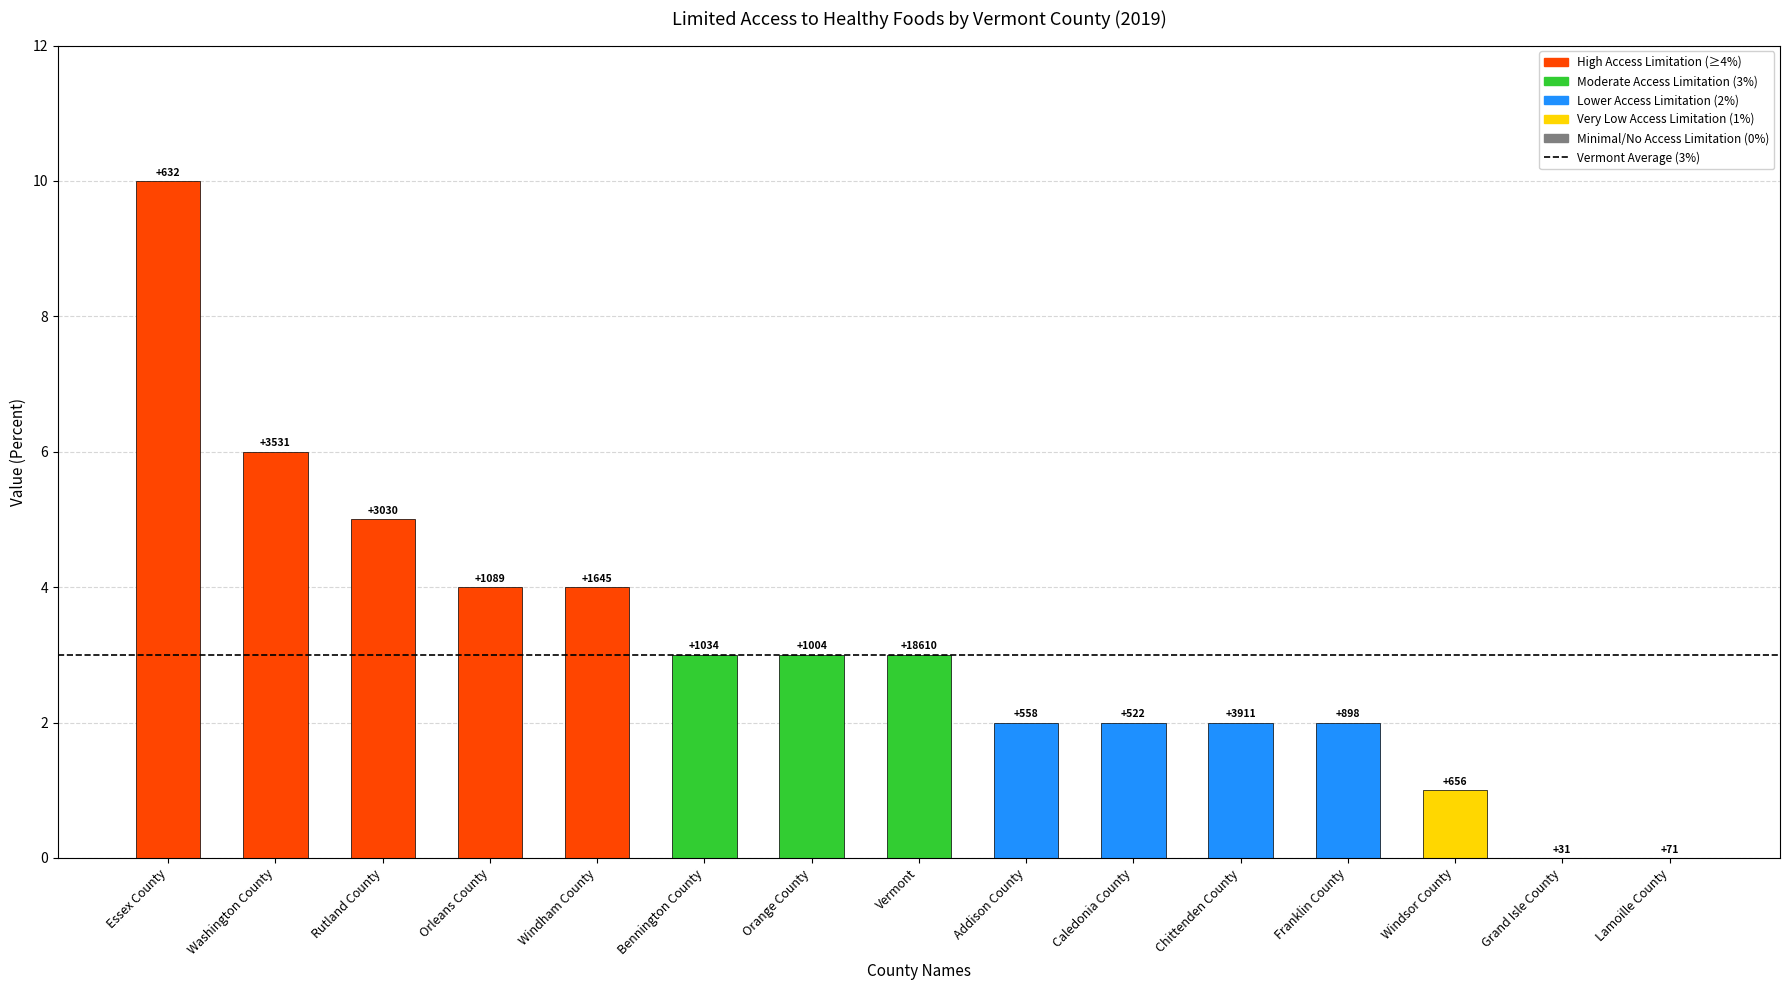

What is the difference between the maximum and minimum values?

10